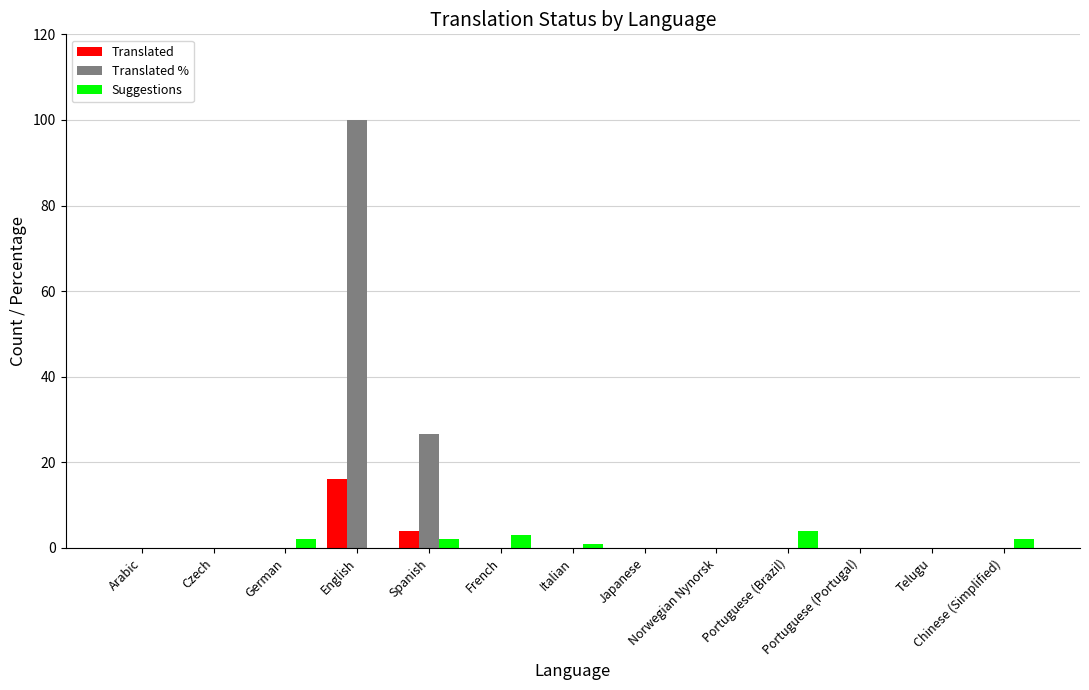

Which series has the widest spread of values?

Translated %